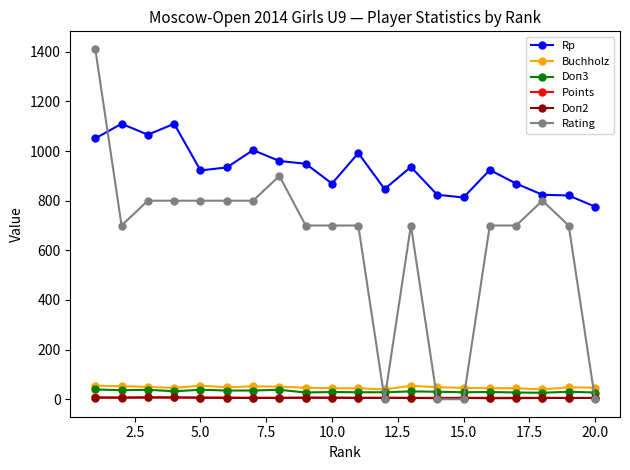

Which series has the widest spread of values?

Rating